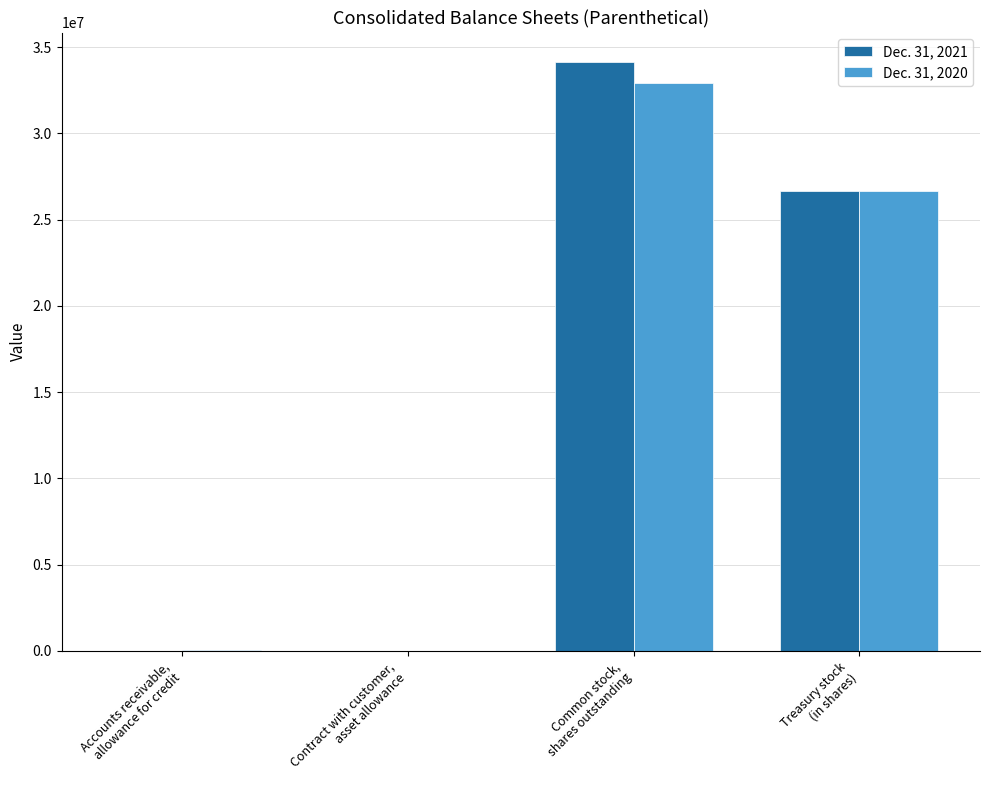

Are the bars grouped side by side (vs. stacked)?

Yes